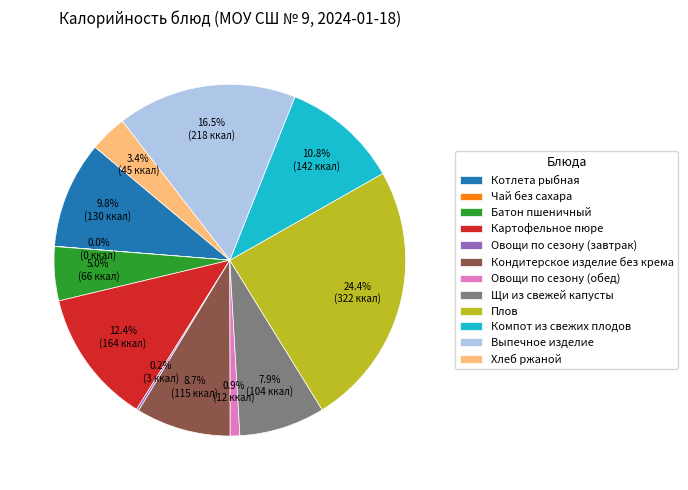

Does Кондитерское изделие без крема represent more than half of the total?

No